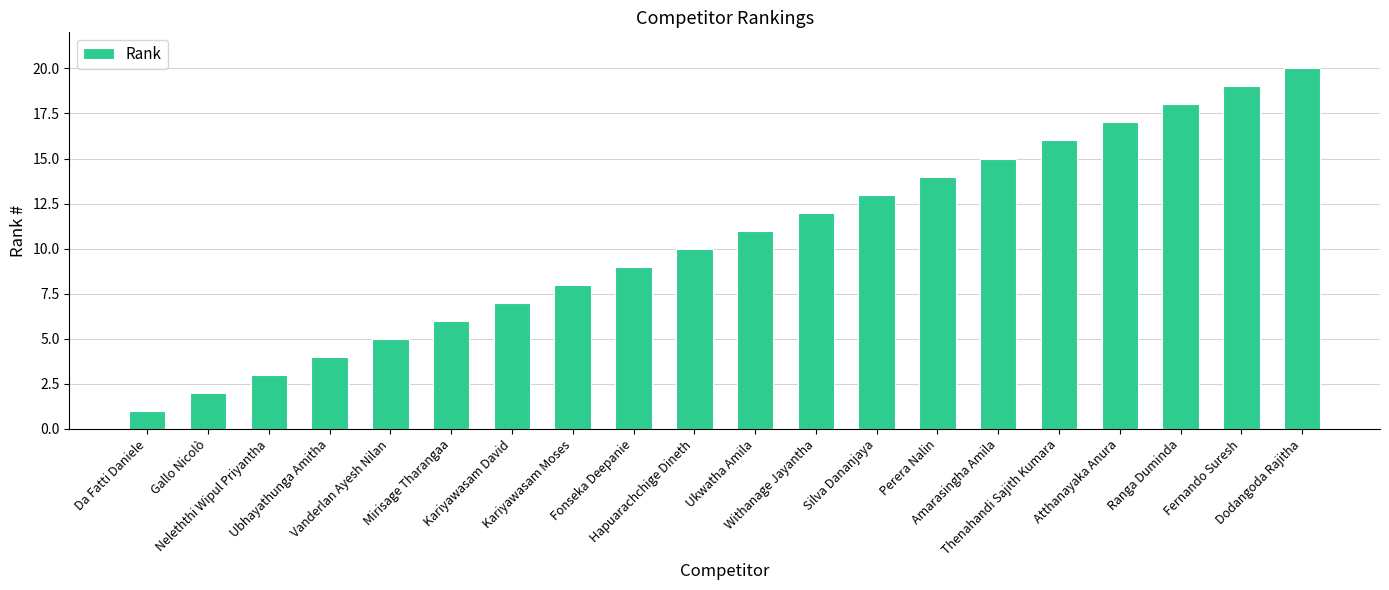

List the labels in order of value, largest first.

Dodangoda Rajitha, Fernando Suresh, Ranga Duminda, Atthanayaka Anura, Thenahandi Sajith Kumara, Amarasingha Amila, Perera Nalin, Silva Dananjaya, Withanage Jayantha, Ukwatha Amila, Hapuarachchige Dineth, Fonseka Deepanie, Kariyawasam Moses, Kariyawasam David, Mirisage Tharangaa, Vanderlan Ayesh Nilan, Ubhayathunga Amitha, Neleththi Wipul Priyantha, Gallo Nicolò, Da Fatti Daniele